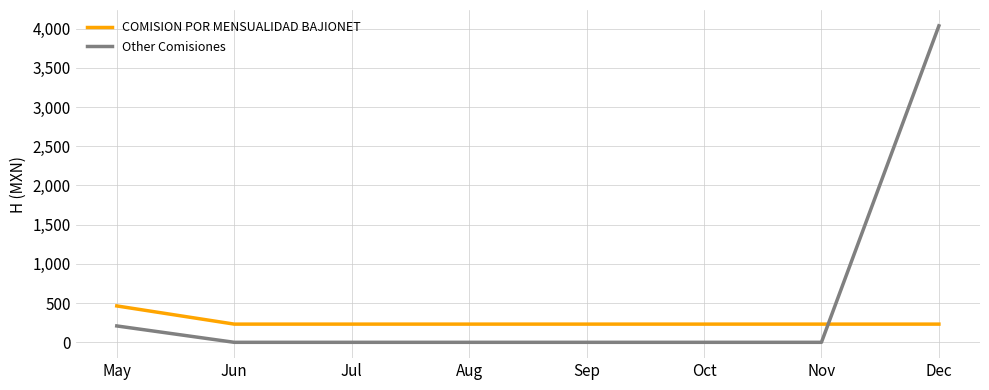

What is the sum of the COMISION POR MENSUALIDAD BAJIONET values at May and Jul?

696.0